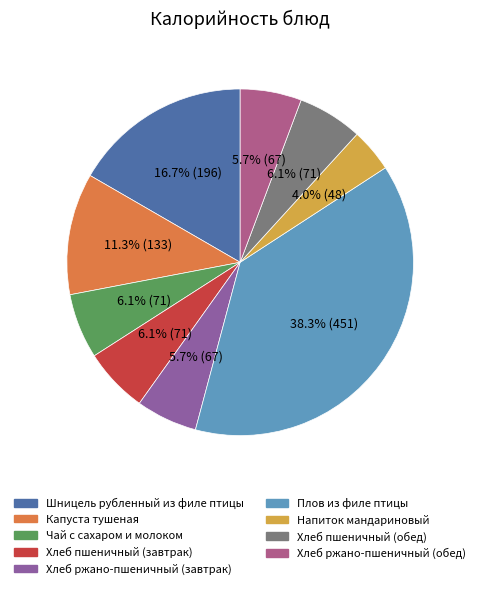

Does Хлеб пшеничный (обед) represent more than half of the total?

No